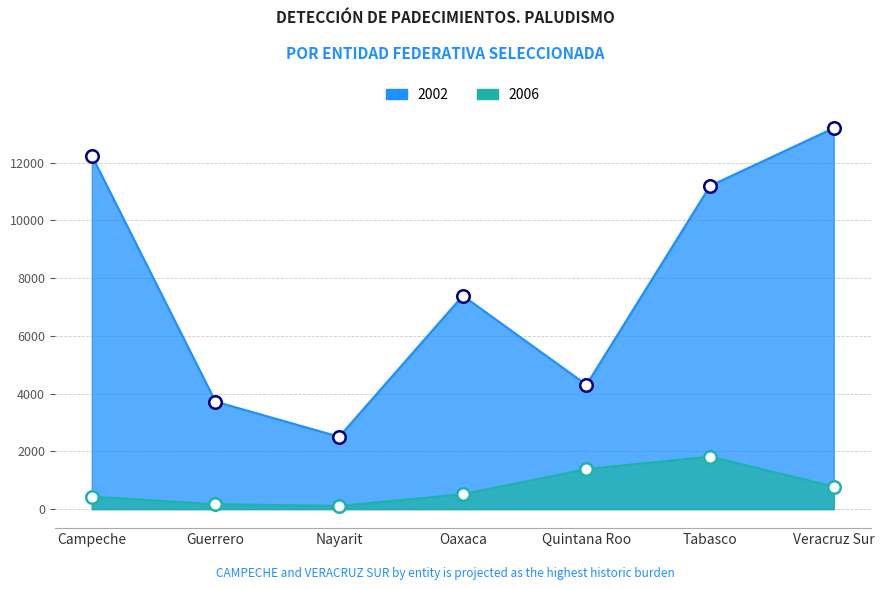

At how many categories does at least one series exceed 8760?

3